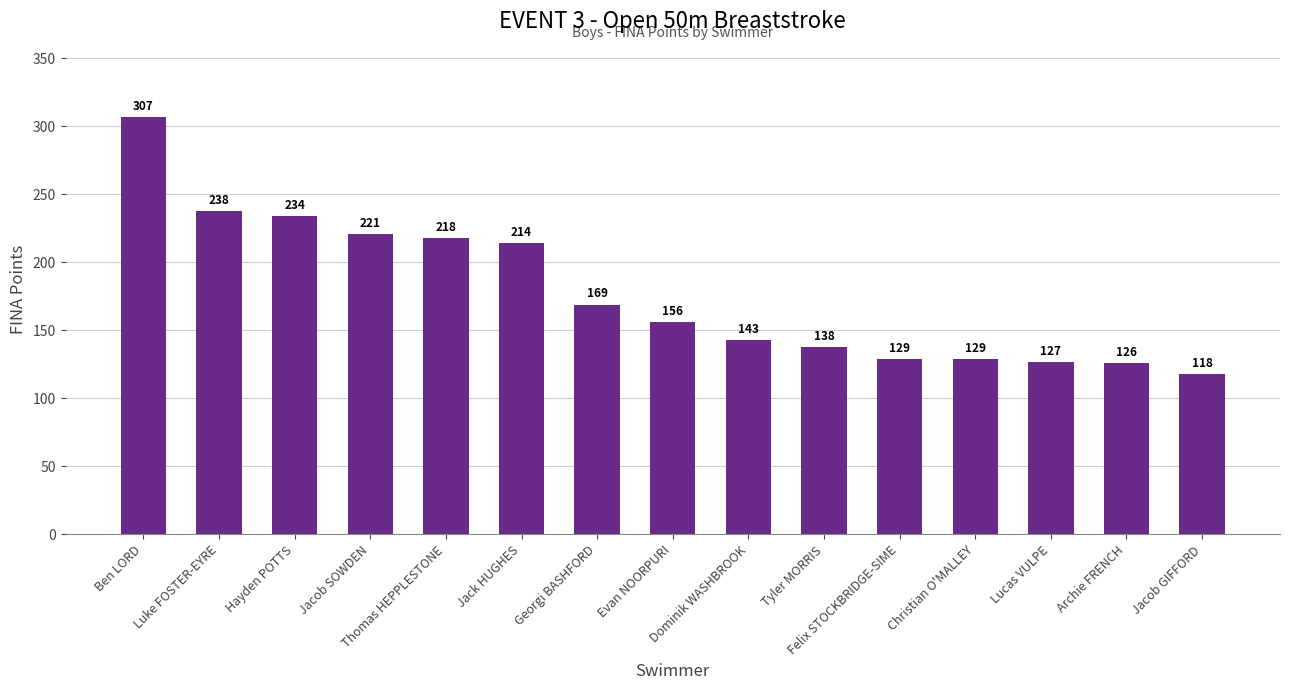

What is the difference between the maximum and minimum values?

189